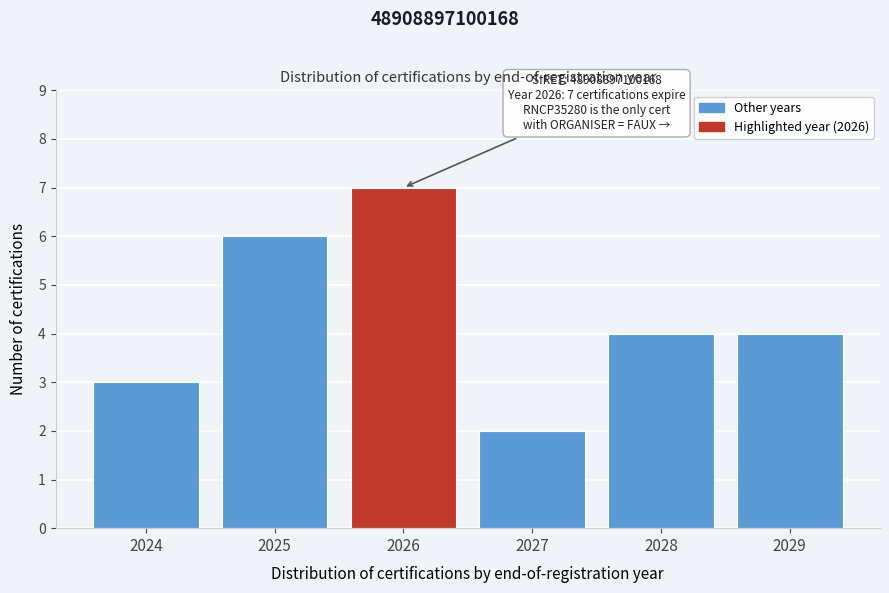

Reading left to right, extract all data points from this chart.

2024=3	2025=6	2026=7	2027=2	2028=4	2029=4